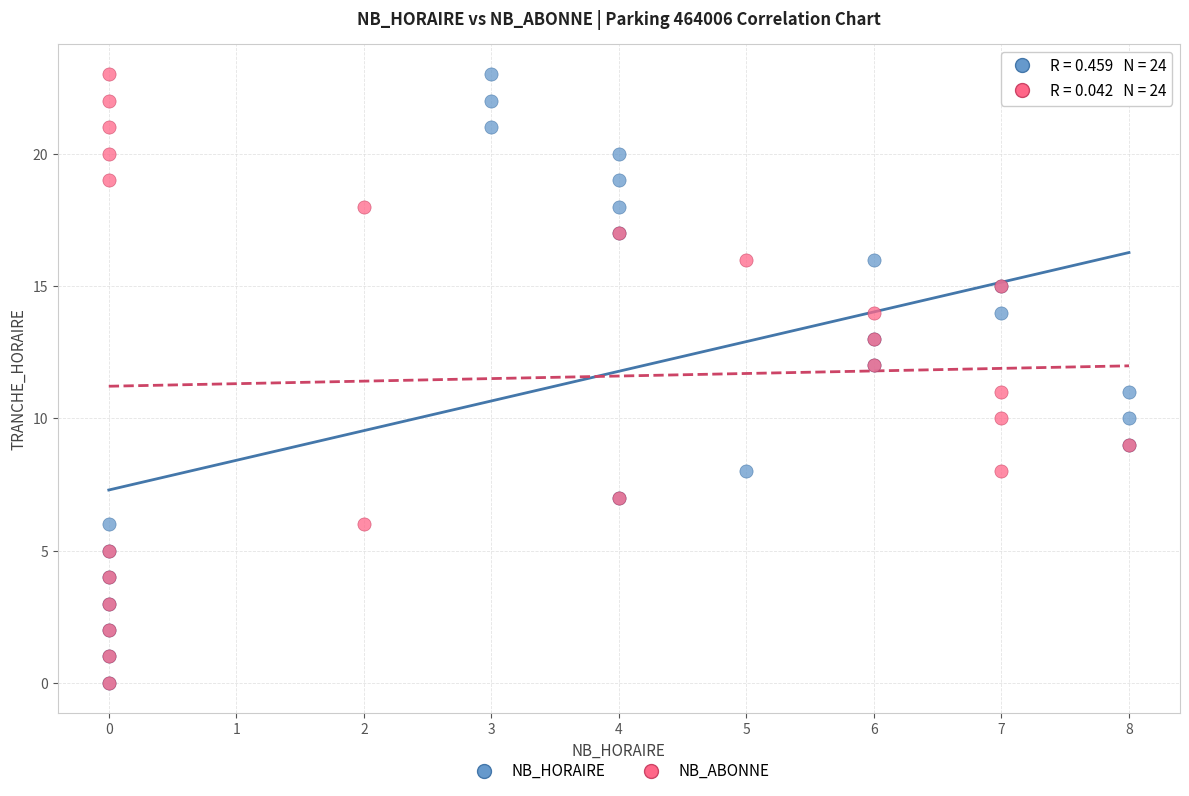

What are all the series names shown in the legend?

NB_HORAIRE, NB_ABONNE